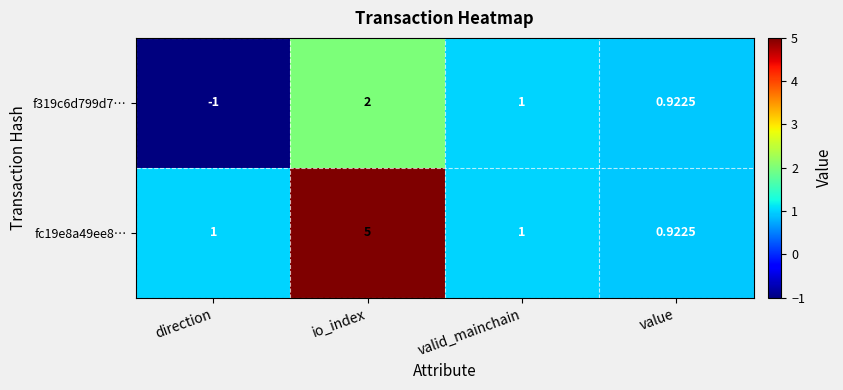

At which label is f319c6d799d7… closest to 0?

value